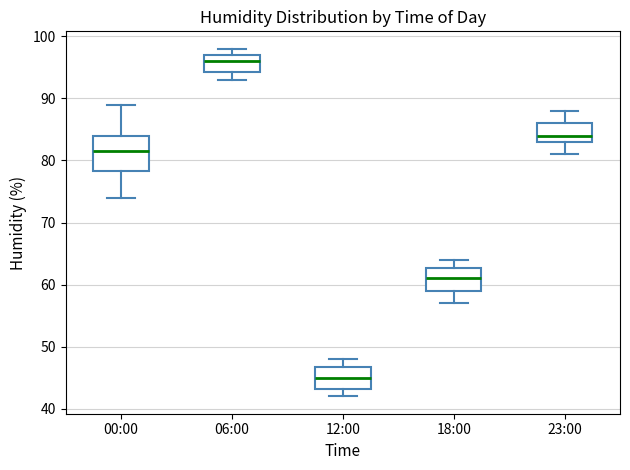

Which box is the tallest, from its lower edge to its upper edge?

00:00